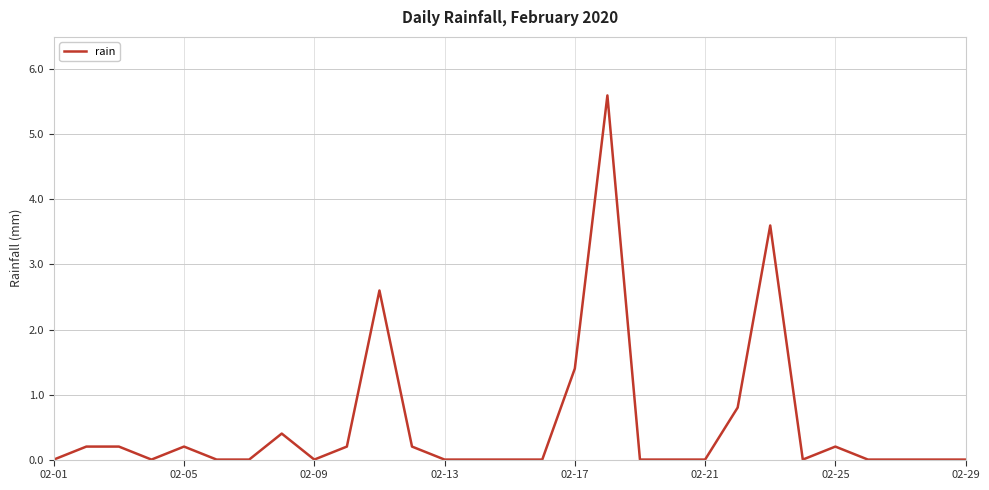

What is the maximum value shown in the chart?

5.6